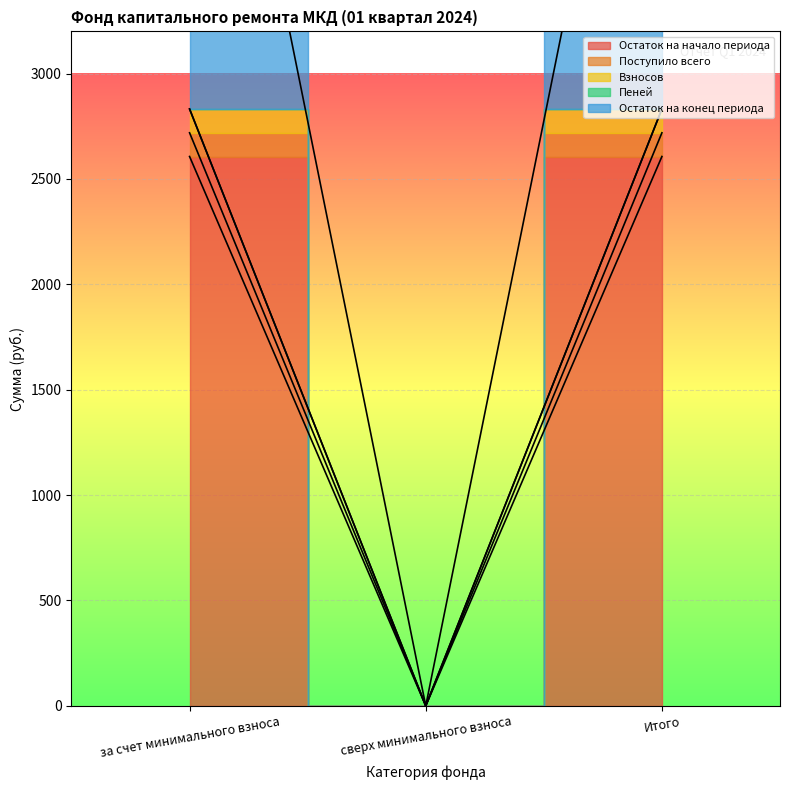

Reading left to right, transcribe all the data shown in this chart.

Остаток на начало периода: за счет минимального взноса=2606.4	сверх минимального взноса=0.0	Итого=2606.4
Поступило всего: за счет минимального взноса=2719.0	сверх минимального взноса=0.0	Итого=2719.0
Взносов: за счет минимального взноса=2831.9	сверх минимального взноса=0.0	Итого=2831.9
Пеней: за счет минимального взноса=2831.9	сверх минимального взноса=0.0	Итого=2831.9
Остаток на конец периода: за счет минимального взноса=5550.8	сверх минимального взноса=0.0	Итого=5550.8